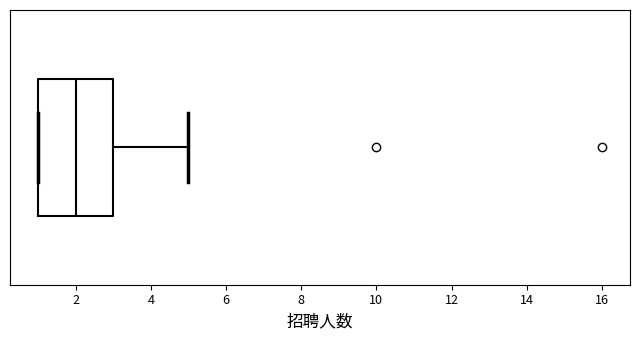

Where is the right edge of the box on the x-axis? The values are not printed on the chart, so give them approximately, as read against the axis.

3